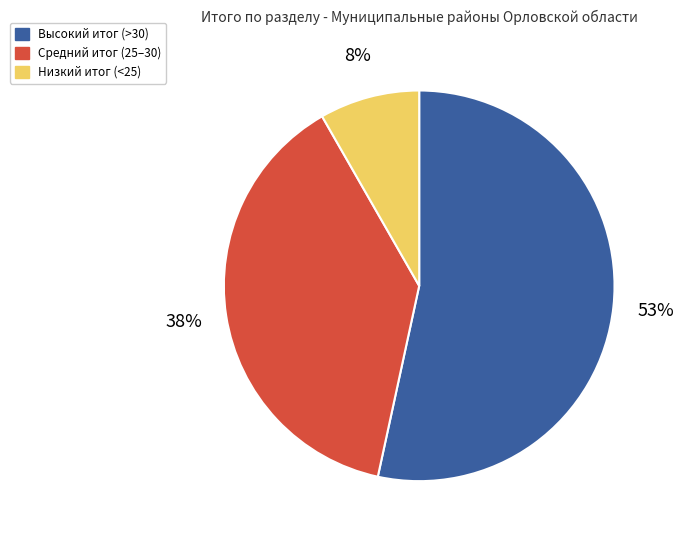

Combined, do Низкий итог (<25) and Высокий итог (>30) account for over 50%?

Yes